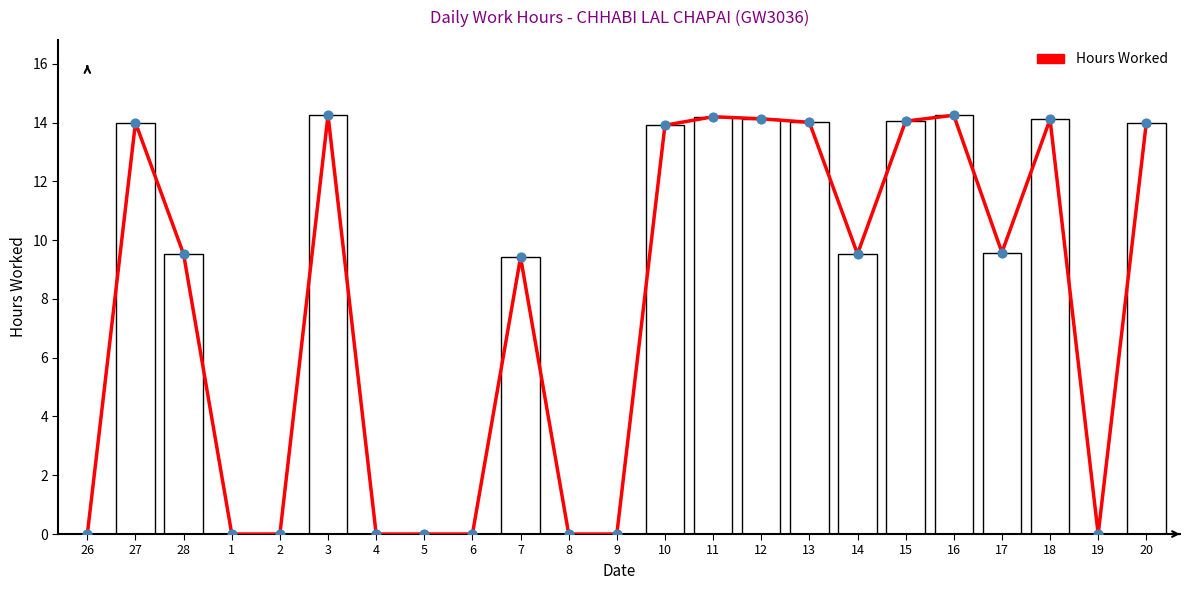

Which has a higher value, 11 or 10?

11